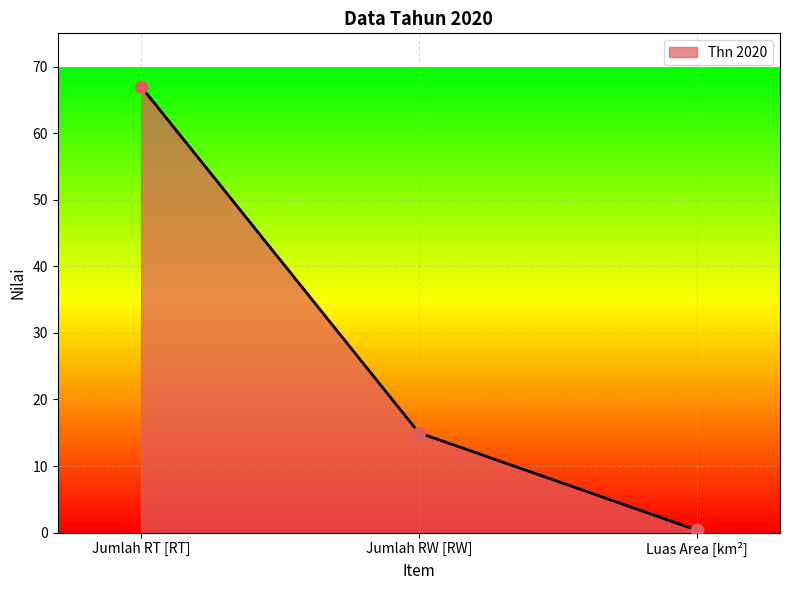

What is the change in value from Jumlah RW [RW] to Luas Area [km²]?

-14.6